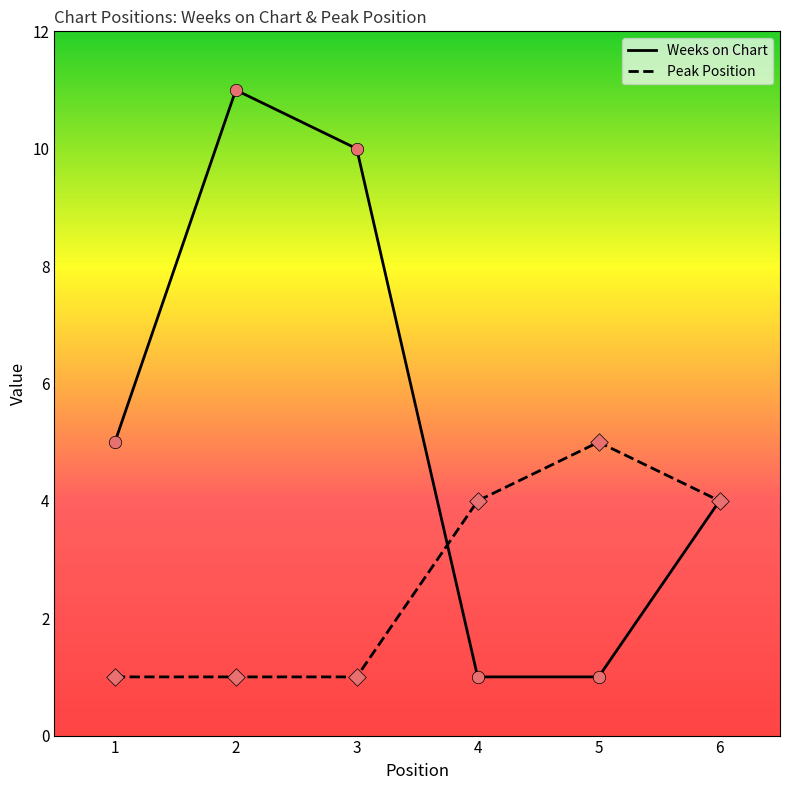

At how many categories does at least one series exceed 6?

2